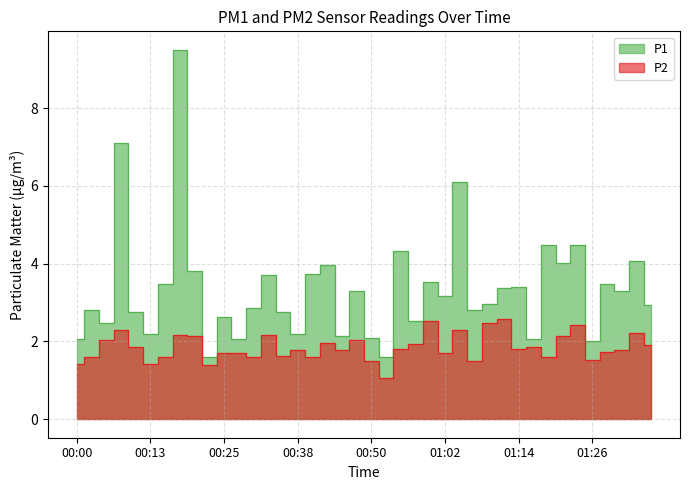

At which category is the sum across all series the highest?

00:18